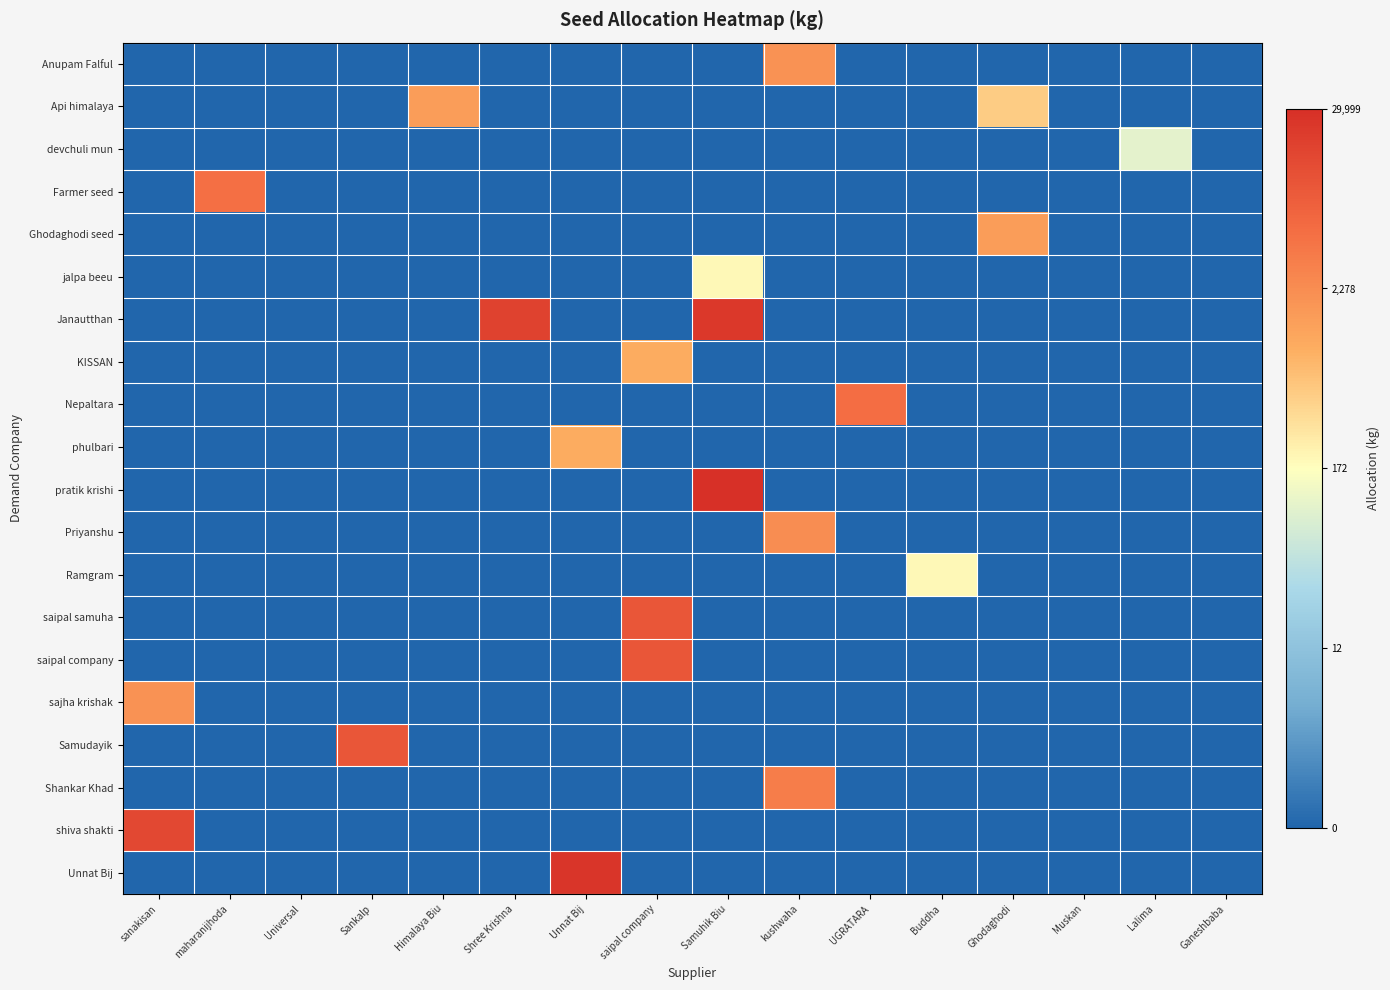

At how many categories does at least one series exceed 8?

9